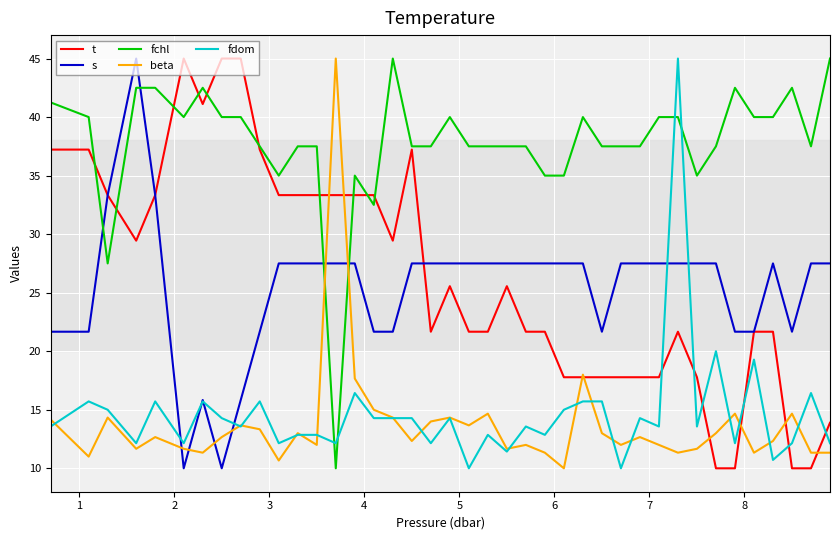

What is the highest value of the s series?

45.0